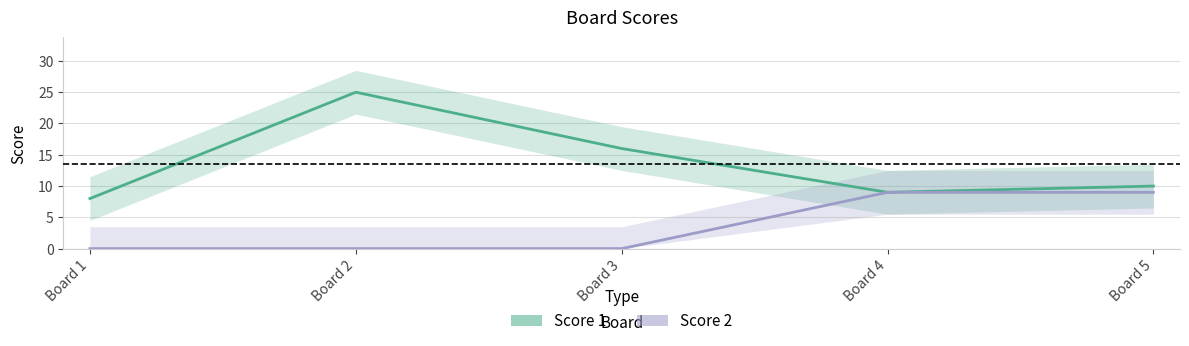

True or false: Score 1 and Score 2 intersect in this chart.

False